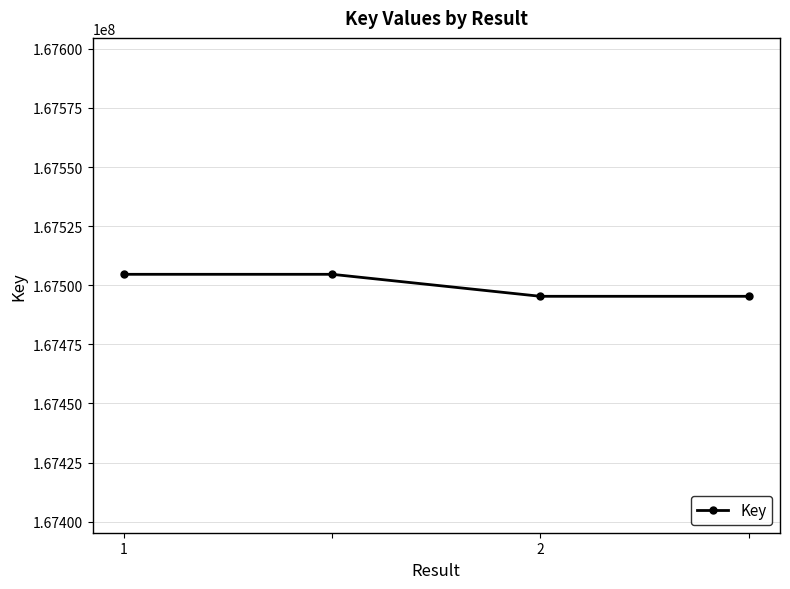

How many categories are shown in the chart?

4